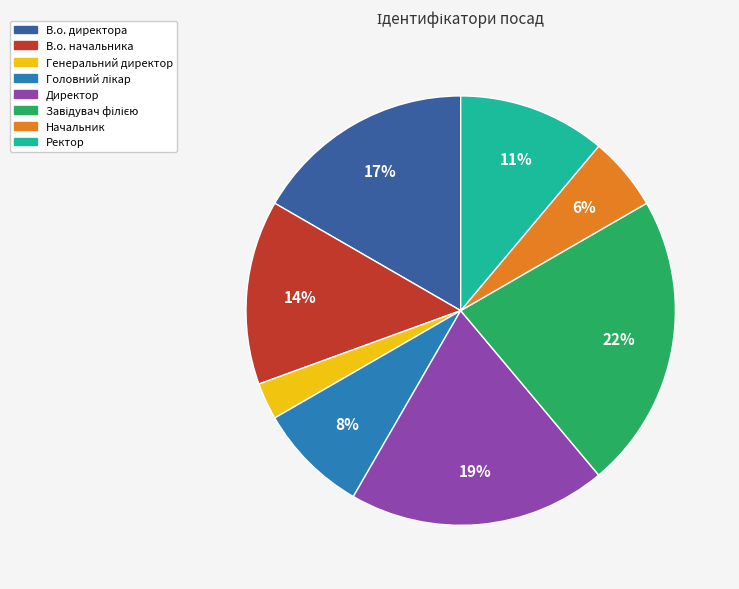

To the nearest percent, what portion does Генеральний директор represent?

3%